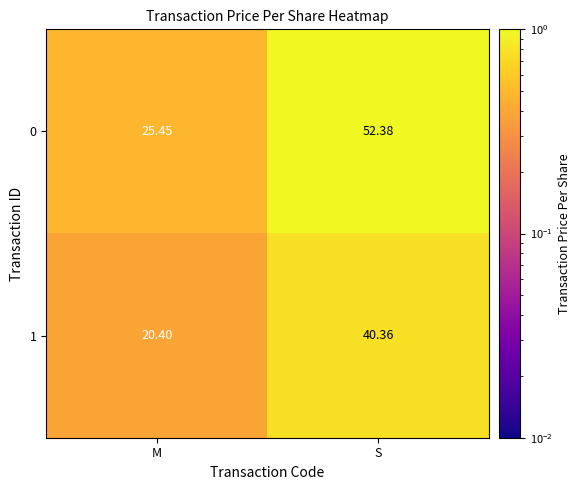

Rank the series by their average value, from highest to lowest.

0, 1